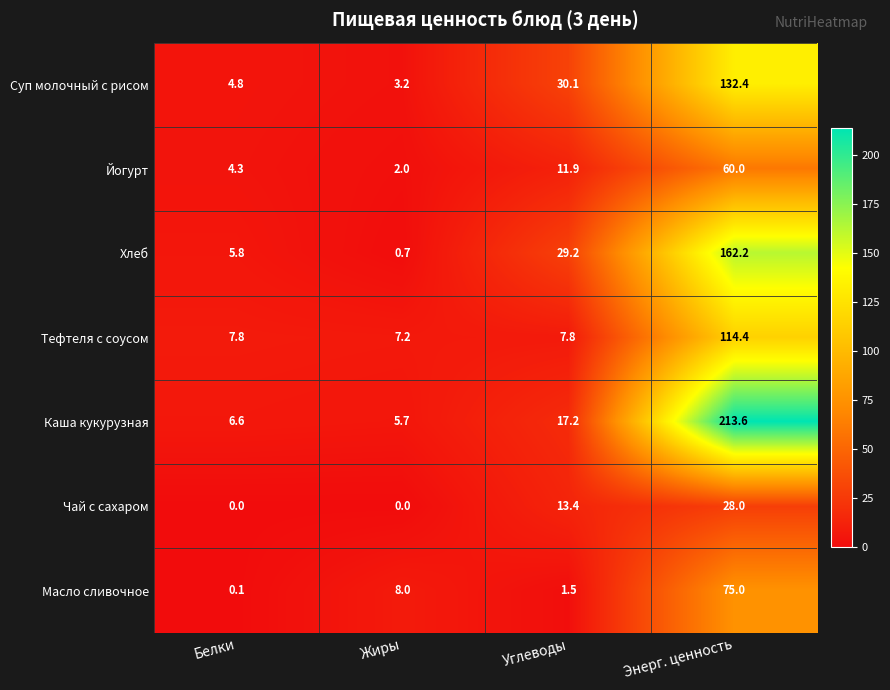

What is the sum of the Каша кукурузная values at Белки and Энерг. ценность?

220.2